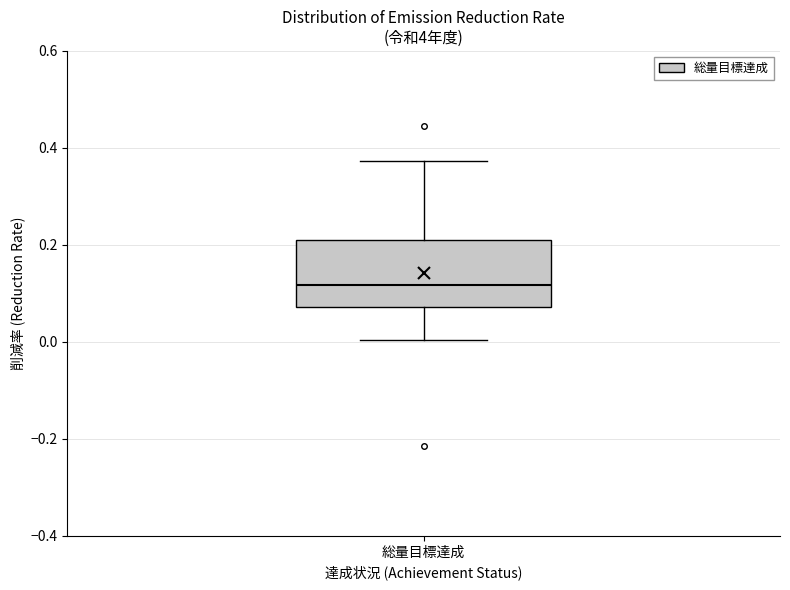

Where is the lower edge of the box for 総量目標達成 on the y-axis? The values are not printed on the chart, so give them approximately, as read against the axis.

0.08